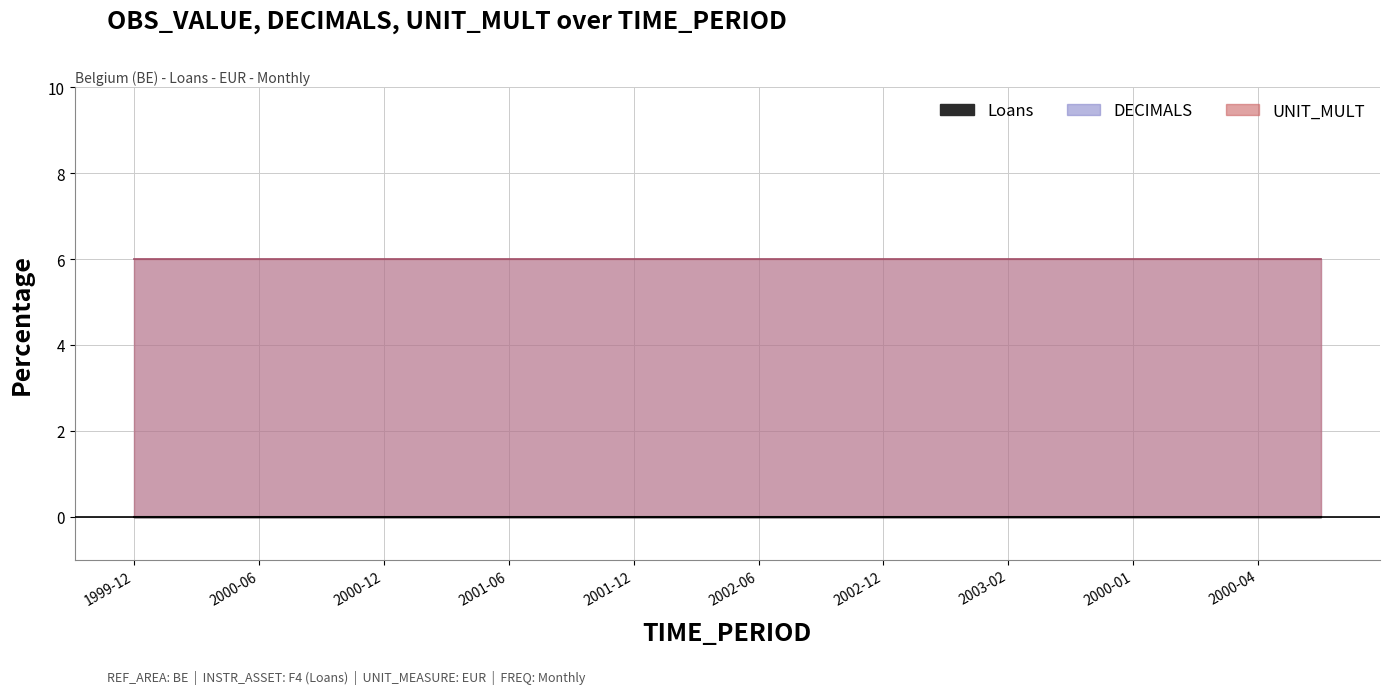

Reading left to right, transcribe all the data shown in this chart.

Loans: 0	0	0	0	0	0	0	0	0	0	0	0	0	0	0	0	0	0	0	0
DECIMALS: 6	6	6	6	6	6	6	6	6	6	6	6	6	6	6	6	6	6	6	6
UNIT_MULT: 6	6	6	6	6	6	6	6	6	6	6	6	6	6	6	6	6	6	6	6